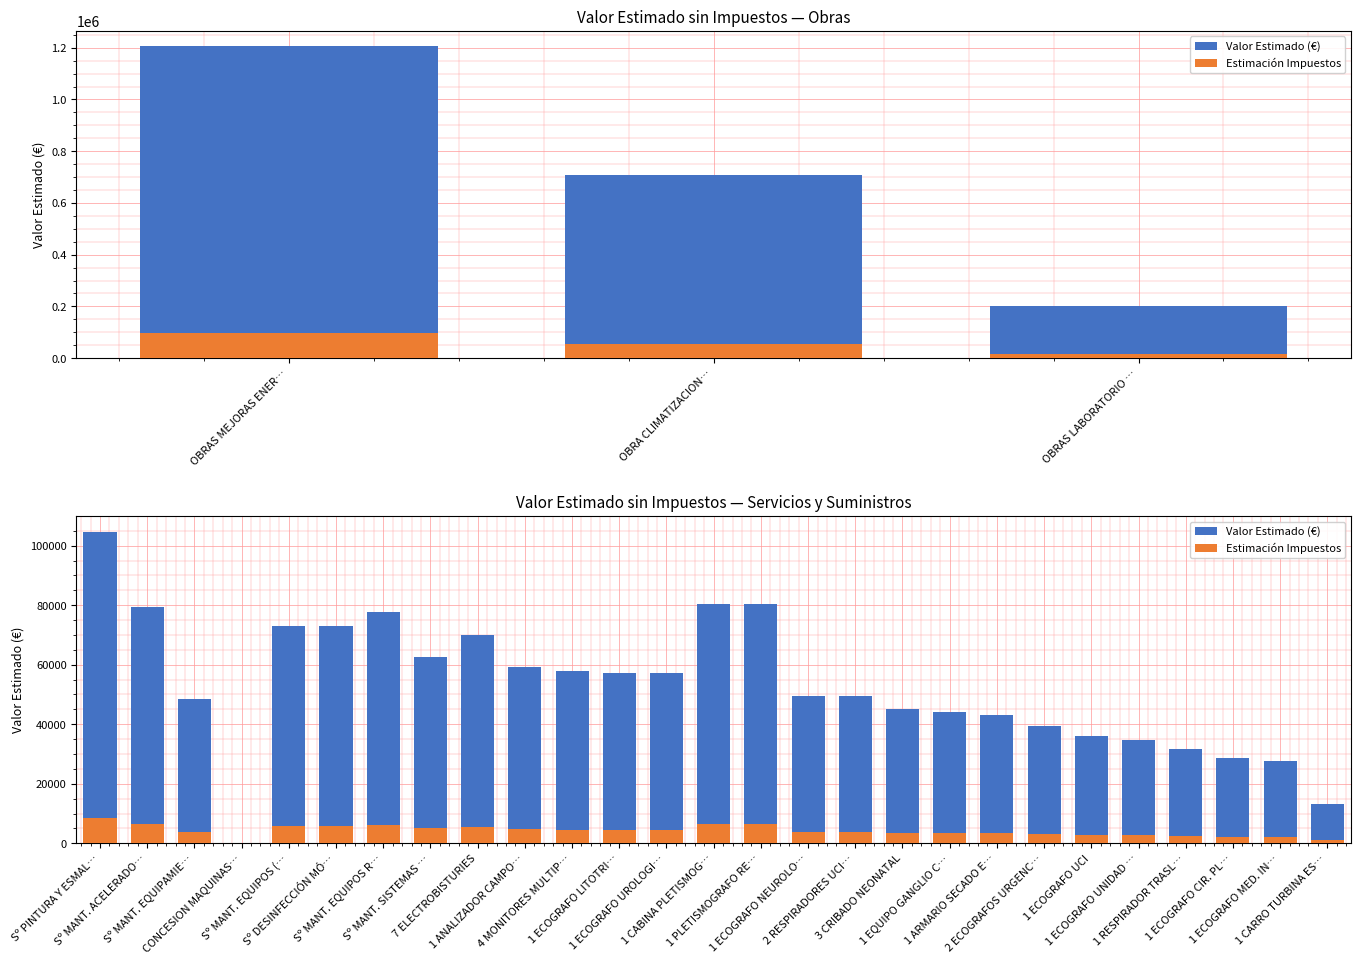

Which category has the highest value in the Valor Estimado (€) series?

Sº PINTURA Y ESMAL…